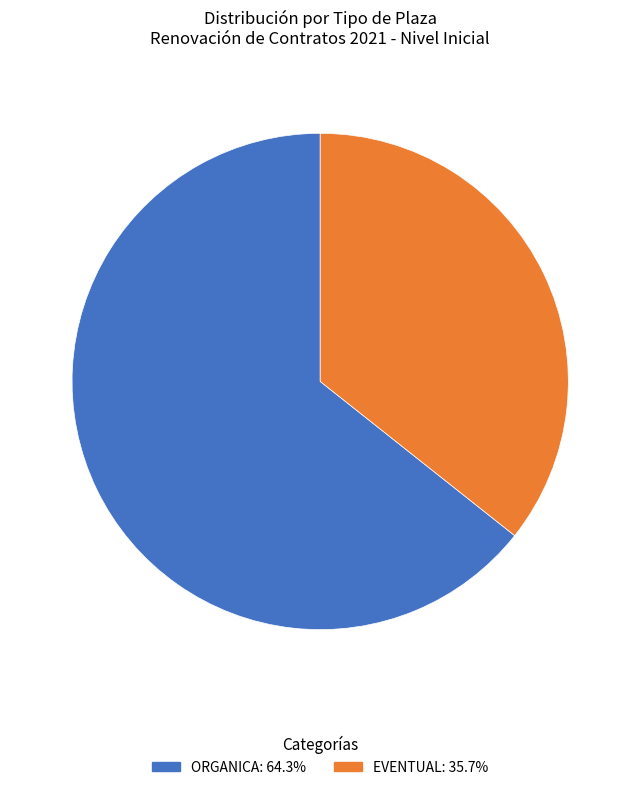

Which has a higher value, ORGANICA or EVENTUAL?

ORGANICA